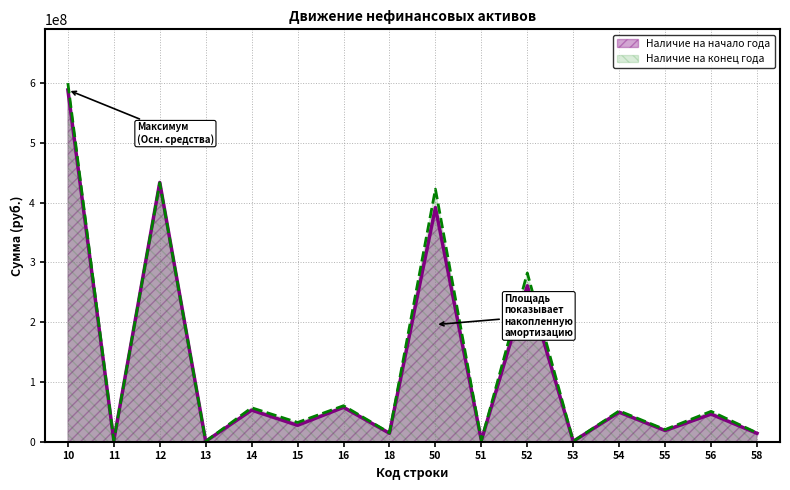

Rank the categories by Наличие на конец года value from lowest to highest.

13, 53, 51, 11, 58, 18, 55, 15, 56, 54, 14, 16, 52, 50, 12, 10